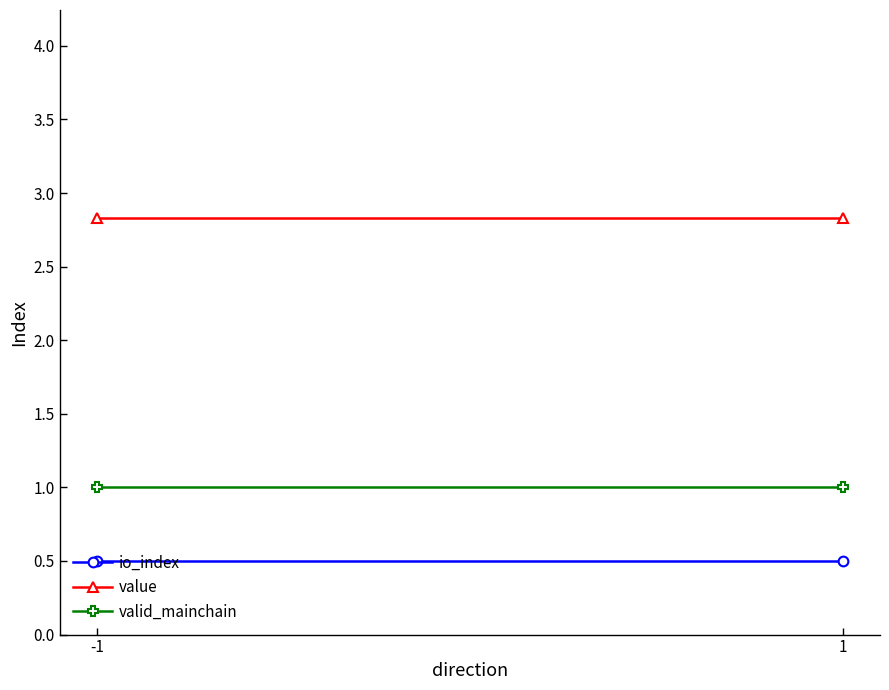

Count the number of categories in the chart.

2